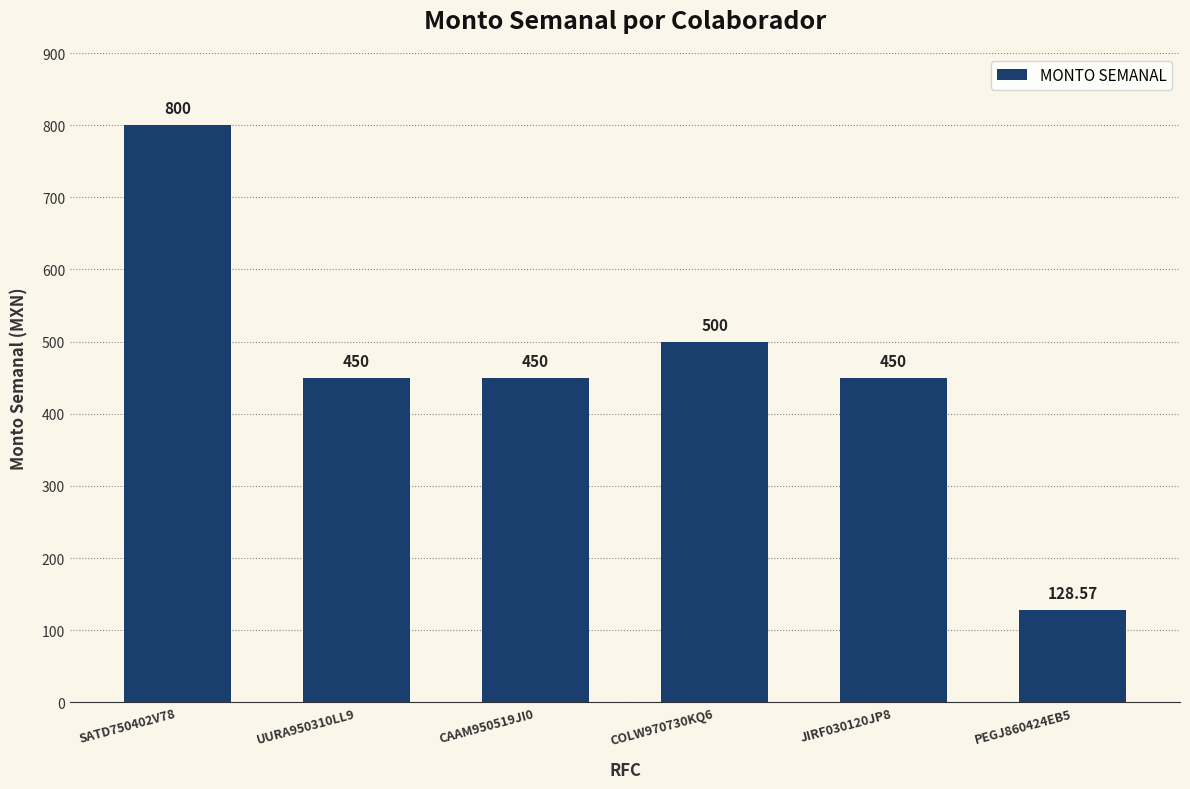

How many data points does each series have?

6